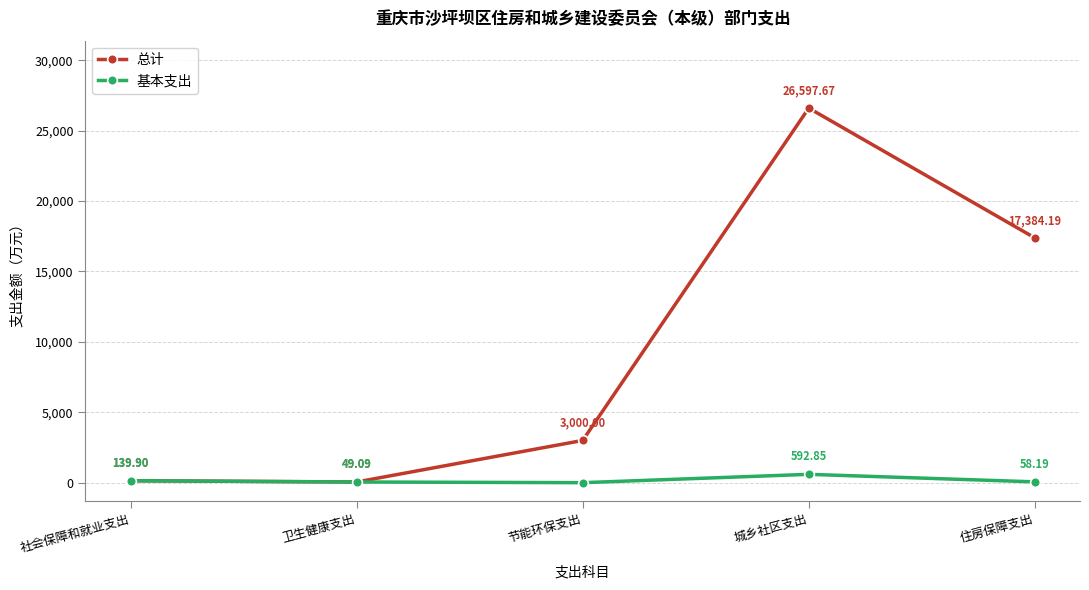

Reading right to left, extract all data points from this chart.

总计: 住房保障支出=17384.2	城乡社区支出=26597.7	节能环保支出=3000.0	卫生健康支出=49.1	社会保障和就业支出=139.9
基本支出: 住房保障支出=58.2	城乡社区支出=592.9	节能环保支出=0.0	卫生健康支出=49.1	社会保障和就业支出=139.9